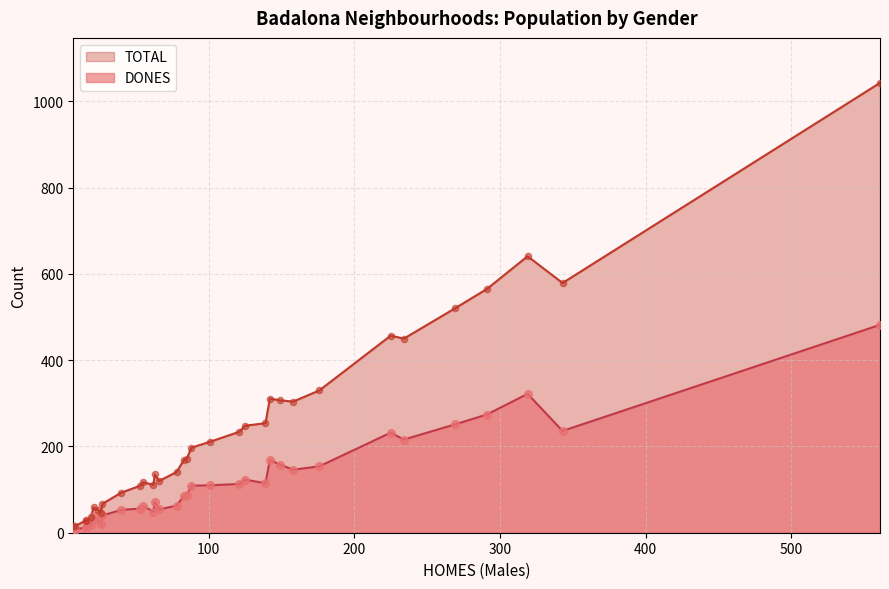

Which series has the largest Y range (max minus min)?

TOTAL